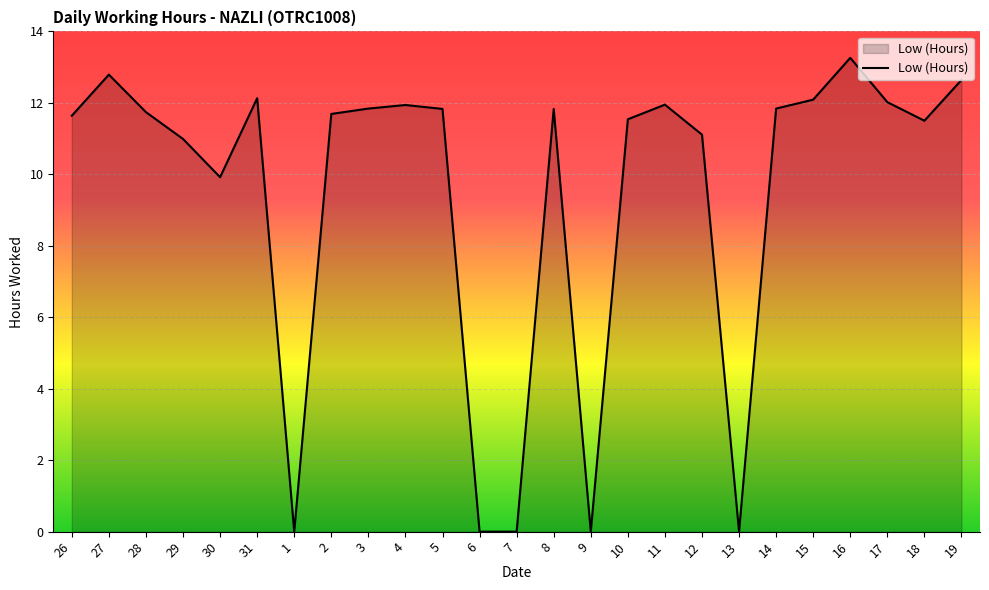

What is the difference between the maximum and second lowest values?

13.3